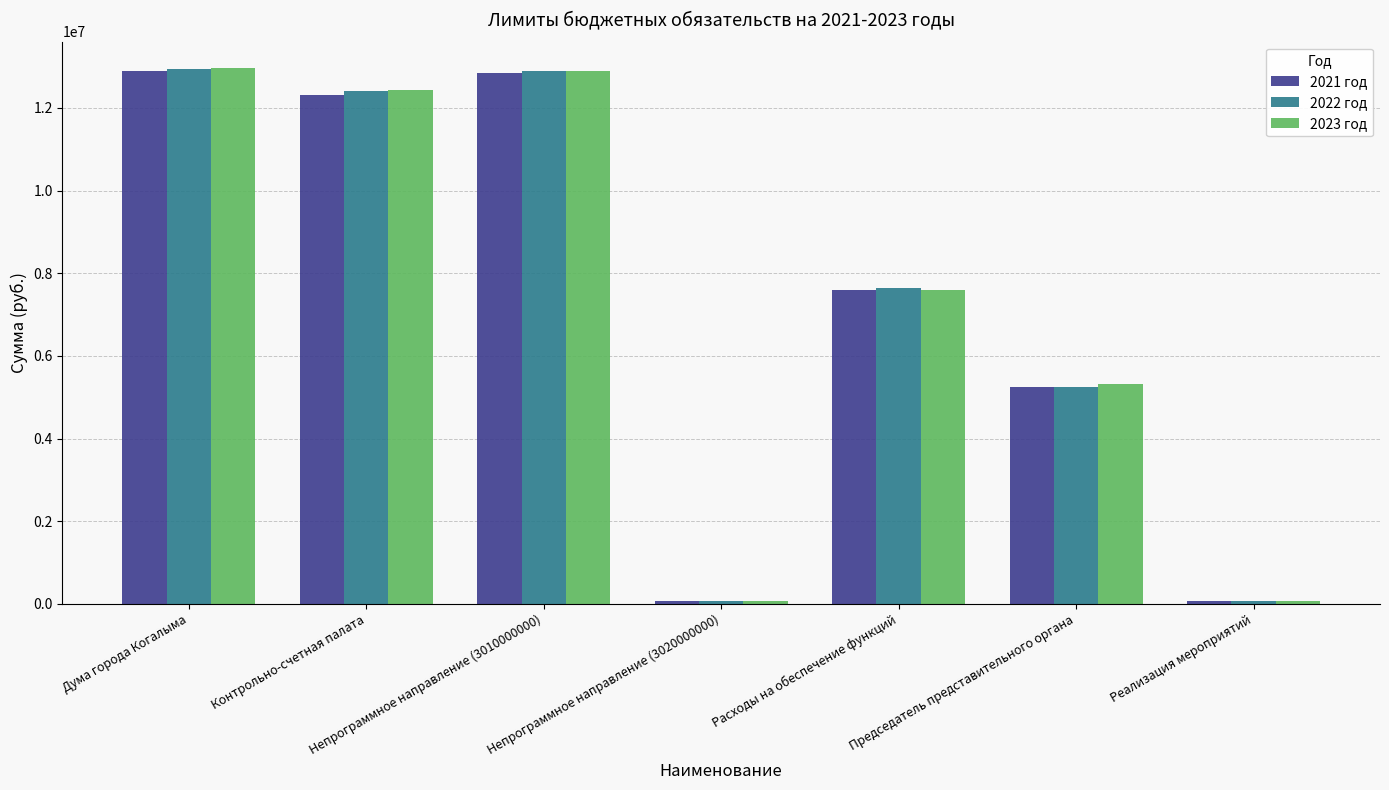

What is the label of the 1st bar from the right?

Реализация мероприятий